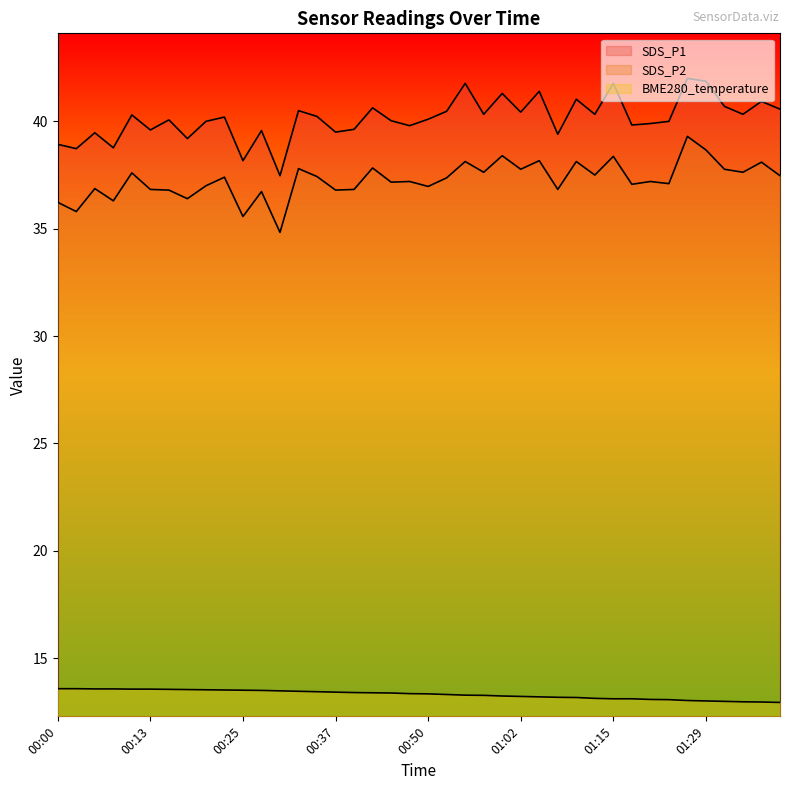

True or false: BME280_temperature has more than 0 interior local peaks.

False